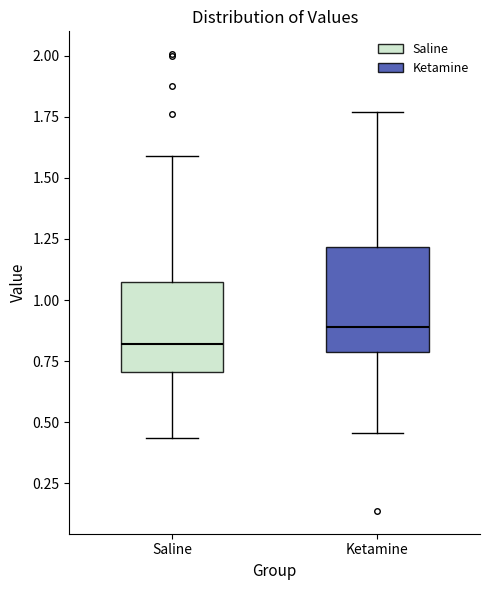

Where is the lower edge of the box for Ketamine on the y-axis? The values are not printed on the chart, so give them approximately, as read against the axis.

0.80